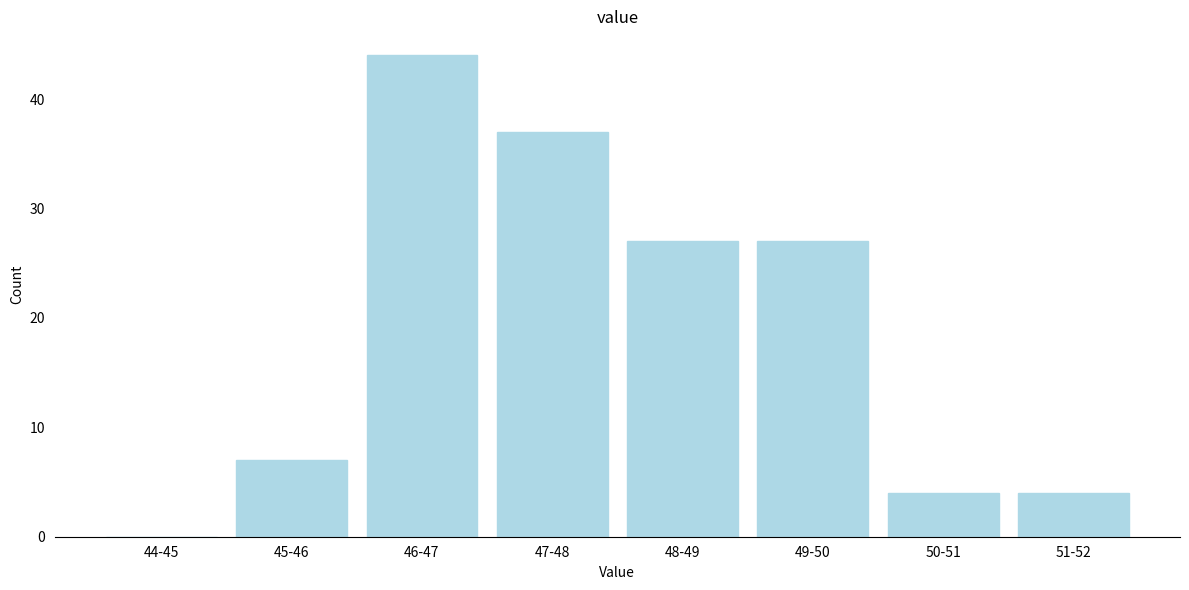

Reading left to right, transcribe all the data shown in this chart.

44-45=0	45-46=7	46-47=44	47-48=37	48-49=27	49-50=27	50-51=4	51-52=4